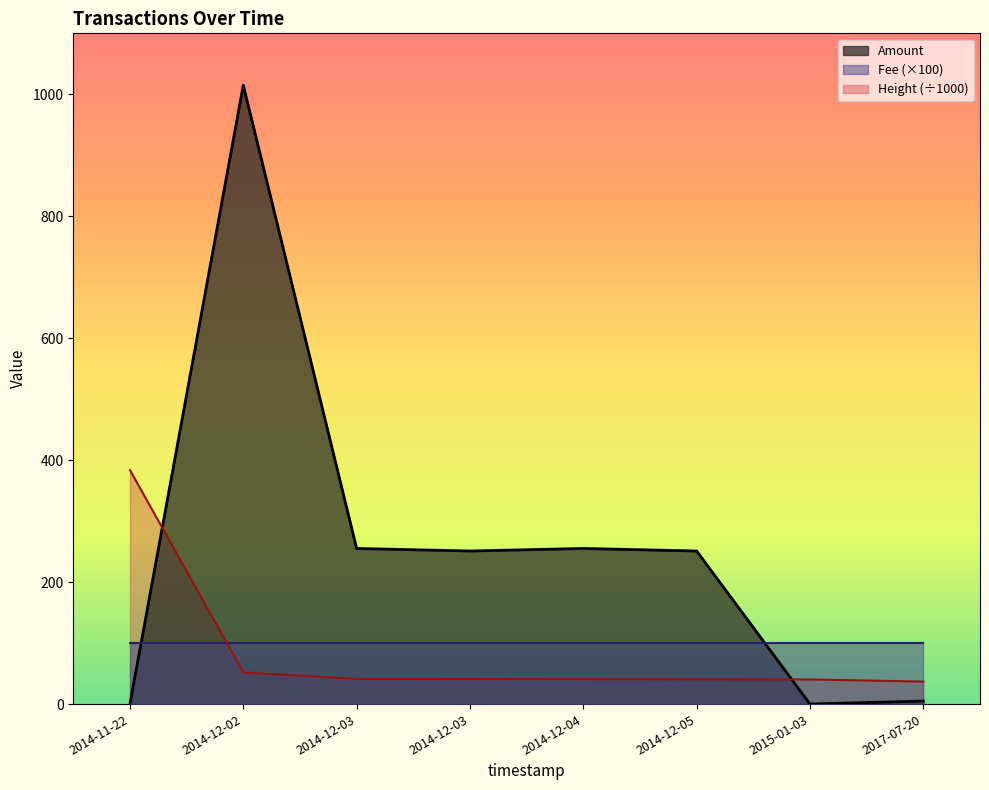

What is the spread (max minus min) of values at 2014-12-04?

214.4